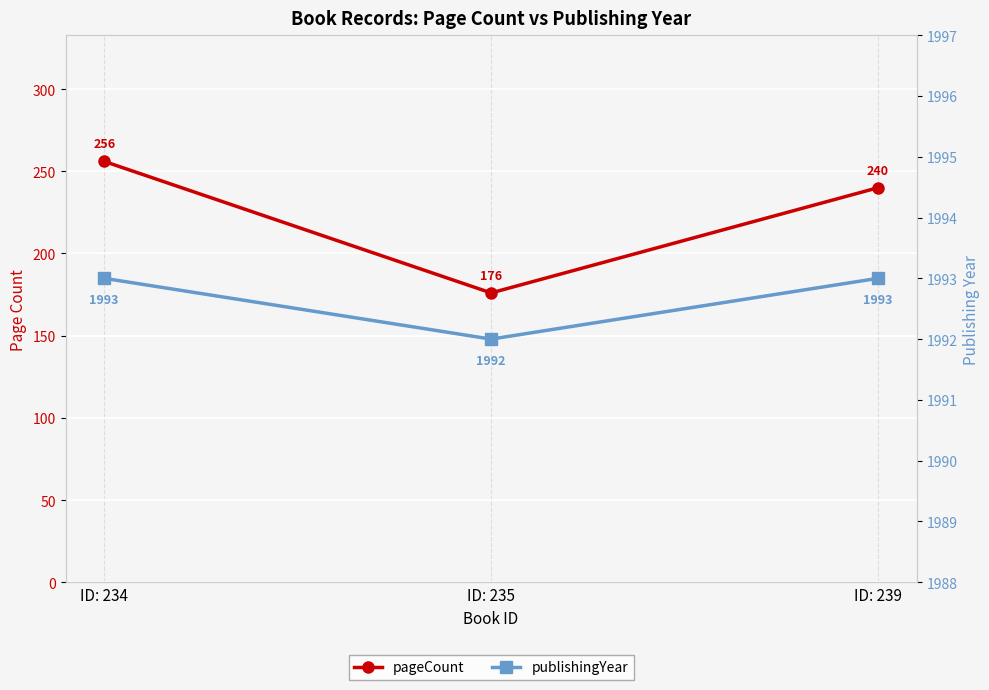

What is the sum of the pageCount values at ID: 239 and ID: 235?

416